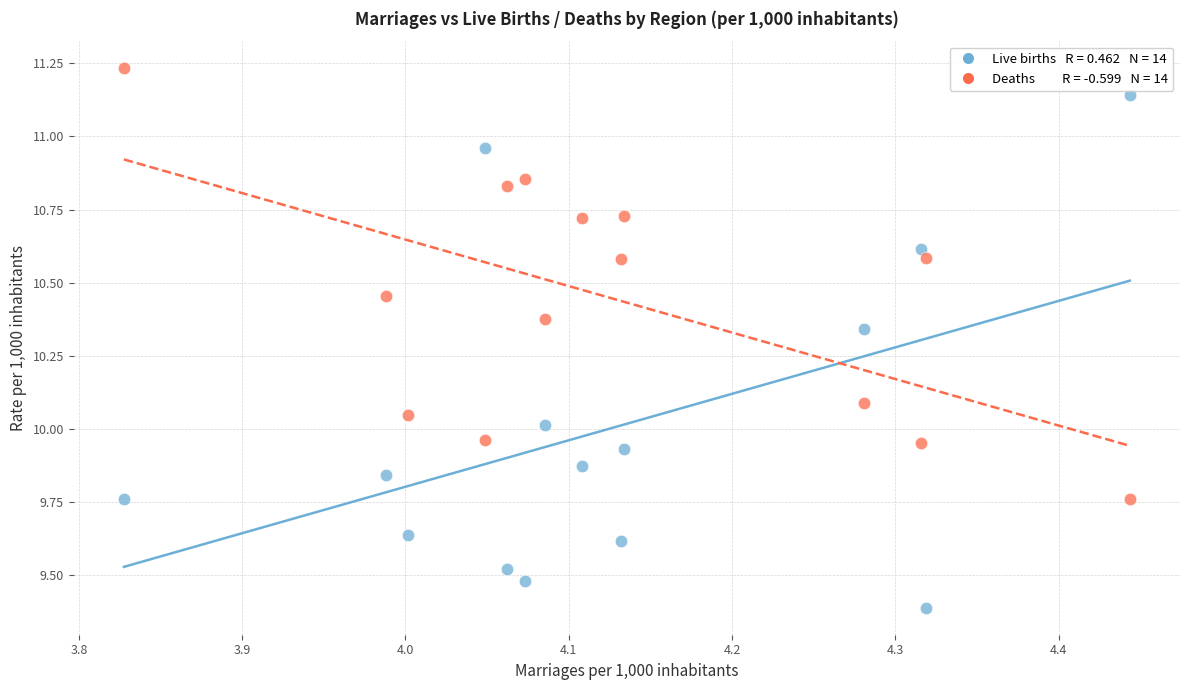

Across all data points, what is the range of X values (max minus min)?

0.6